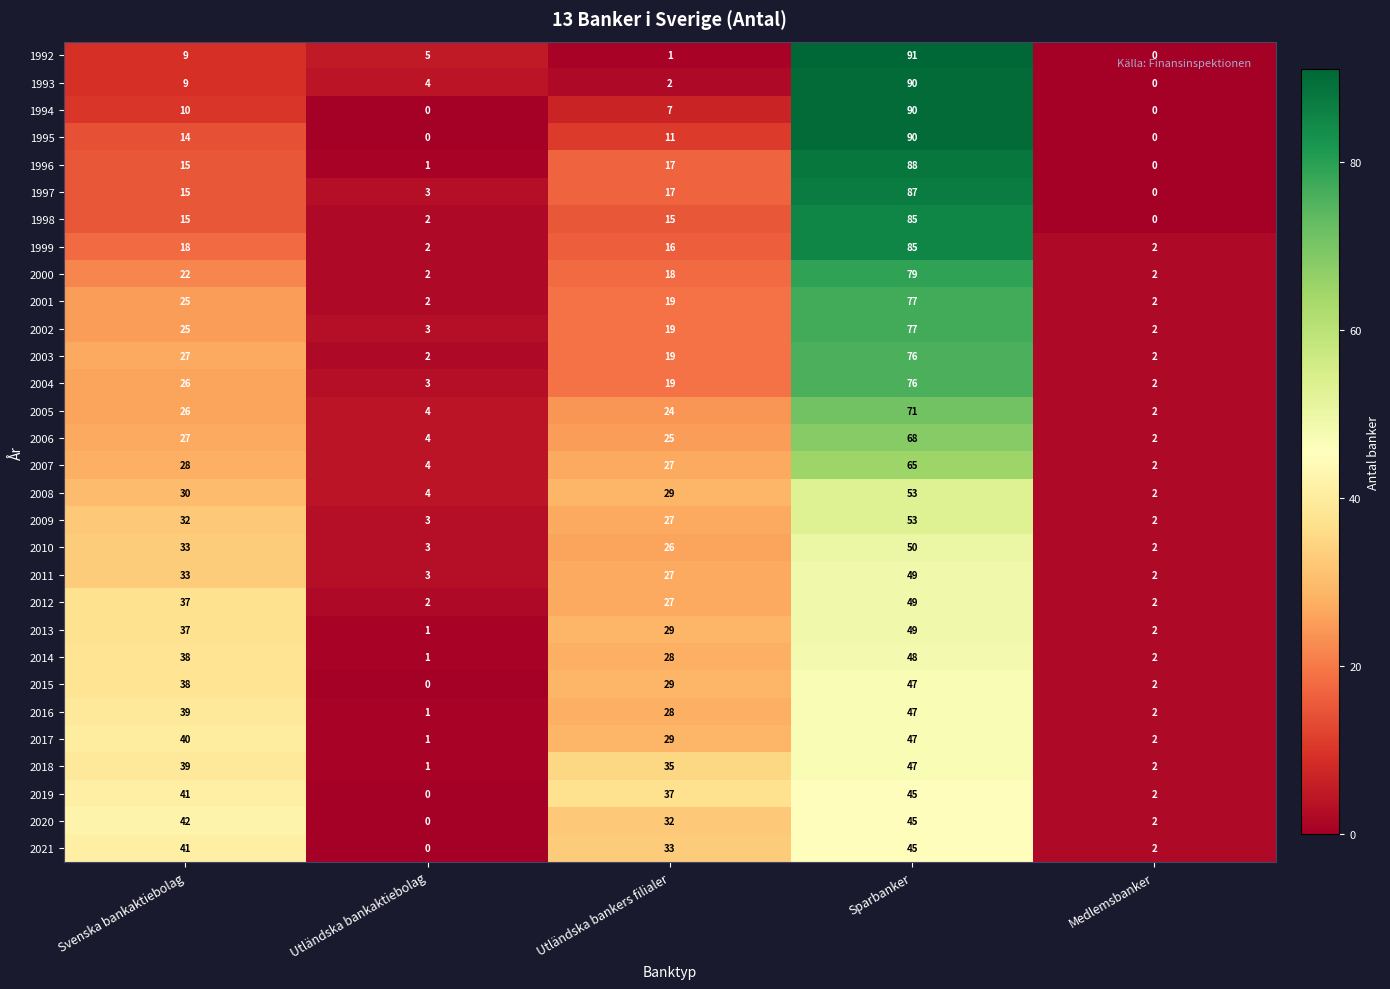

Where does the 2017 series first go above 29?

Svenska bankaktiebolag